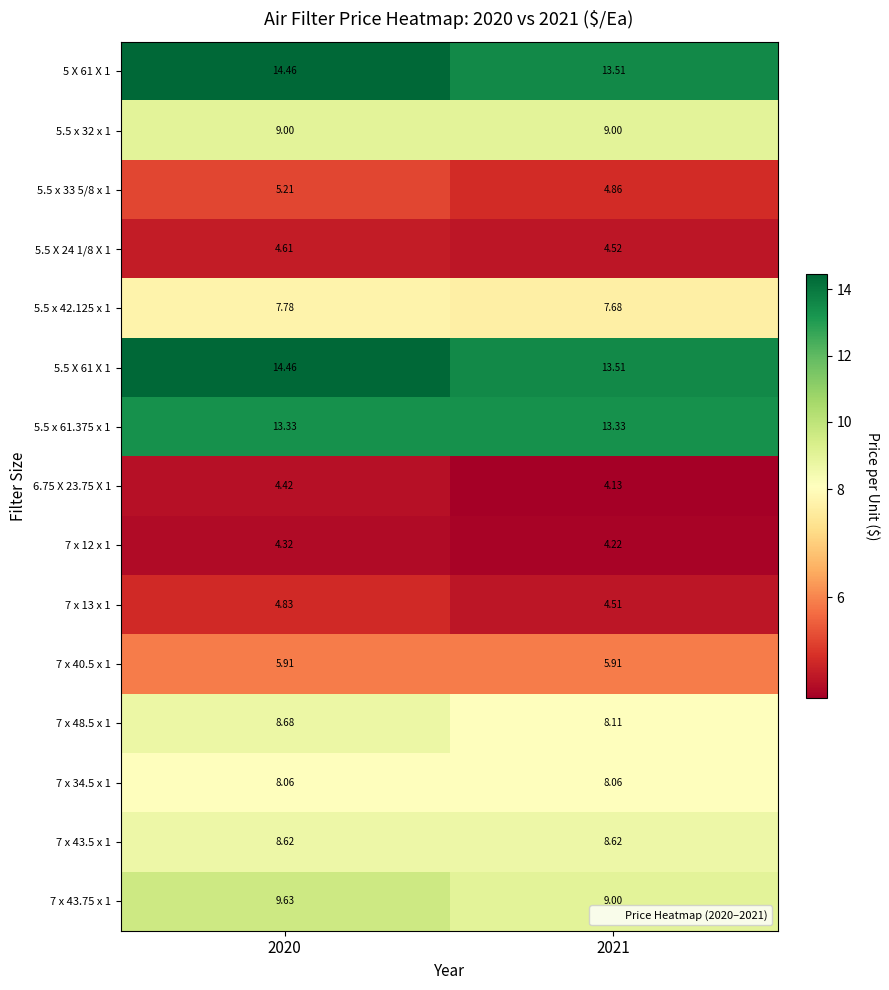

Is the value of 5 X 61 X 1 at 2020 greater than the value of 7 x 13 x 1 at 2021?

Yes